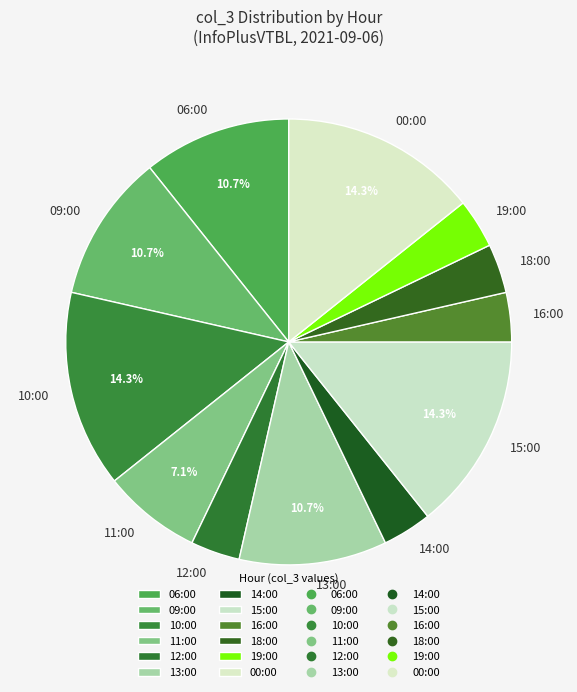

To the nearest percent, what is the difference between the 11:00 and 15:00 slice percentages?

7%